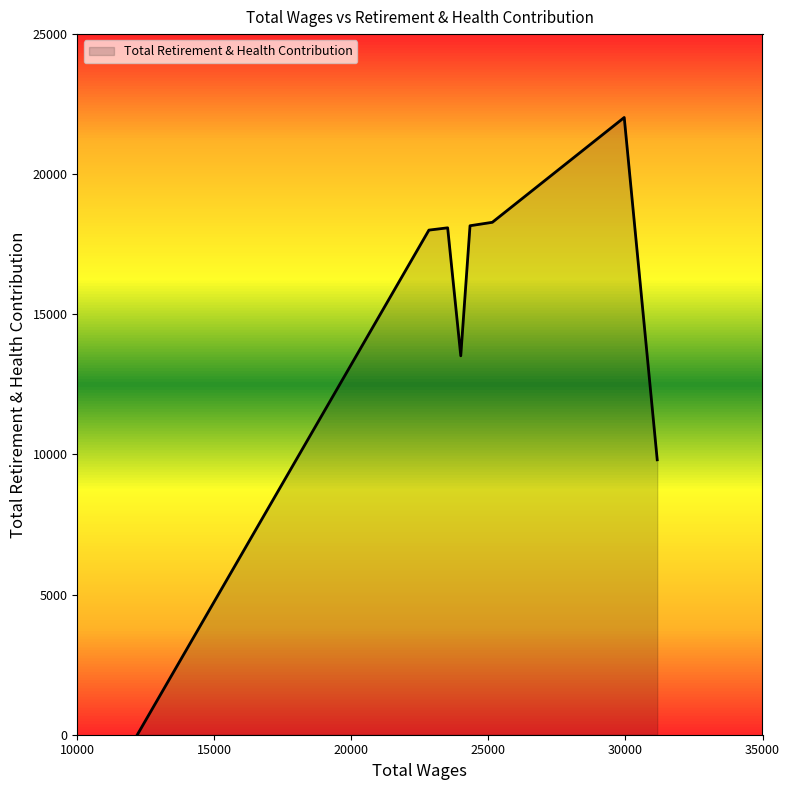

Which category has the highest value across all series?

29955.0